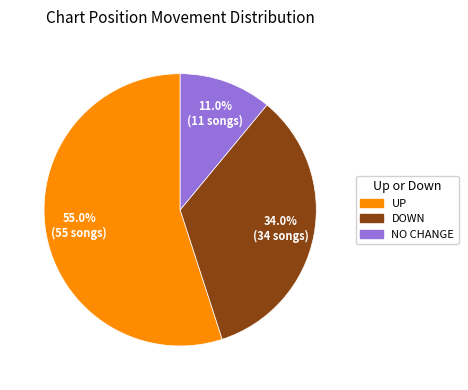

To the nearest percent, what is the difference between the largest and smallest slice percentages?

44%